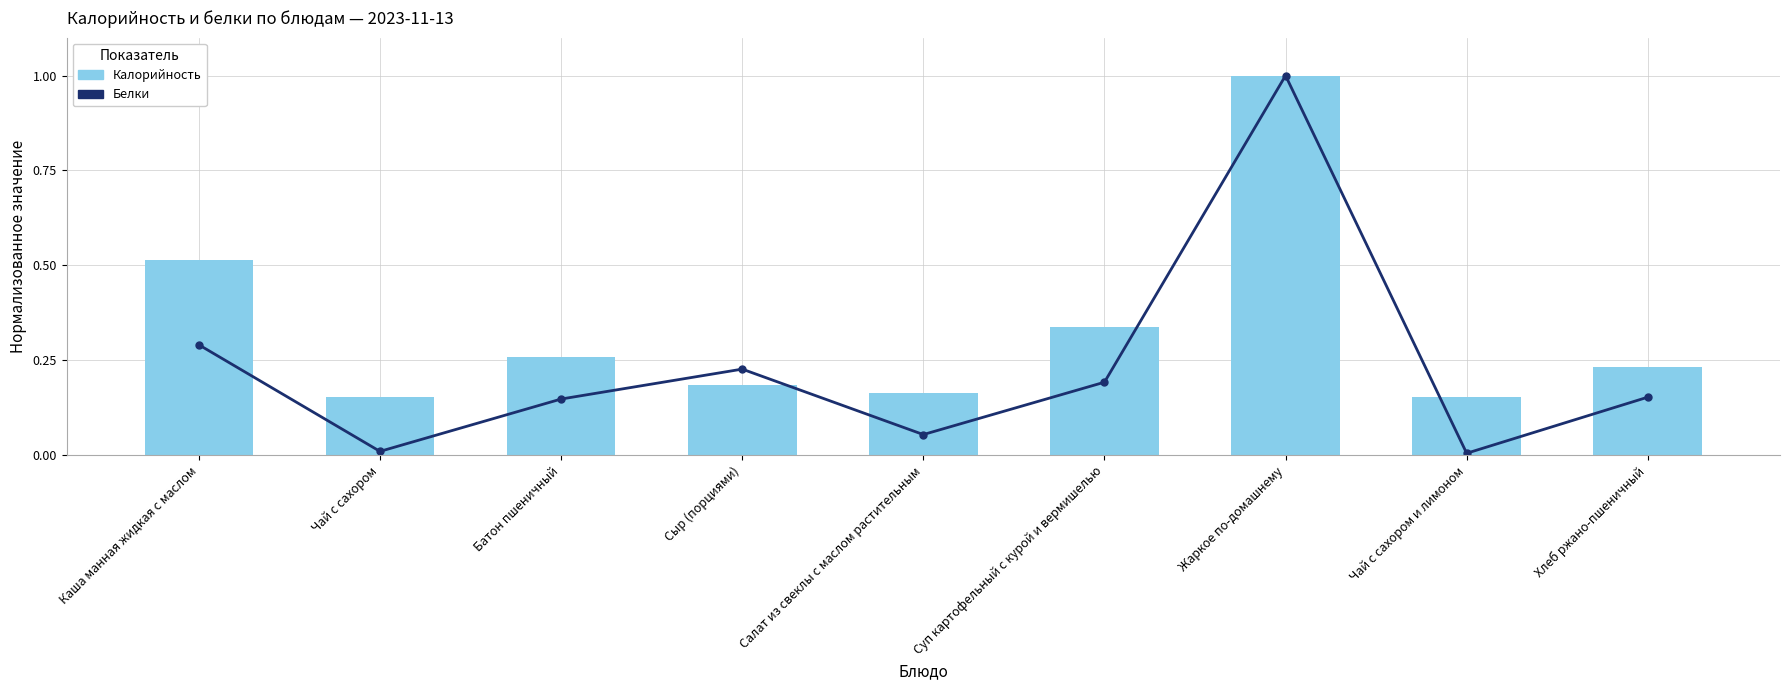

The value of Калорийность at Батон пшеничный is 0.3. True or false?

False